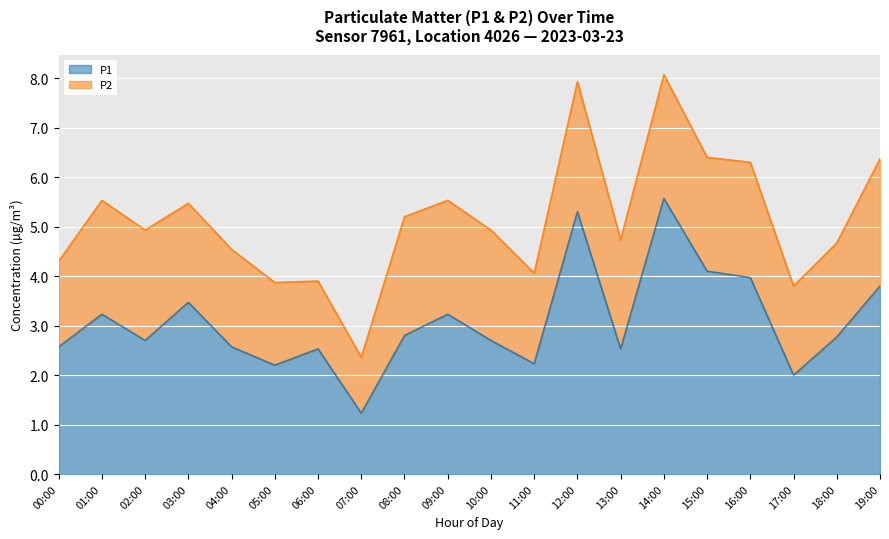

Is it true that the value at 06:00 is 1.2?

False